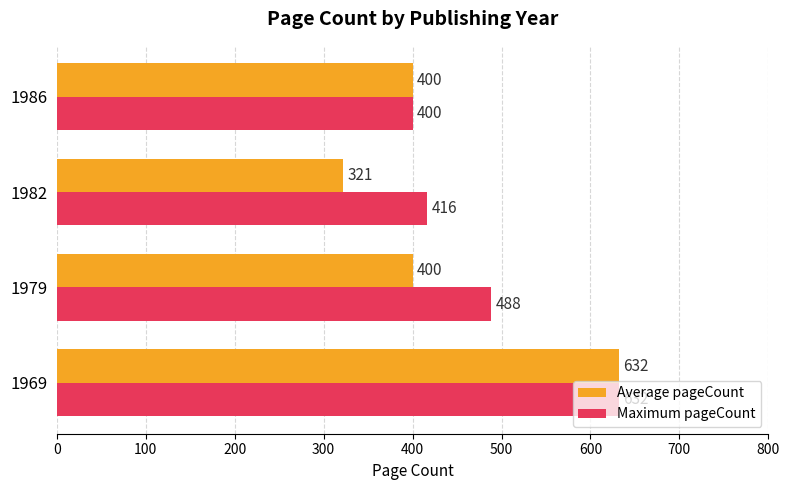

What is the difference between the maximum and minimum values in the Average pageCount series?

310.7